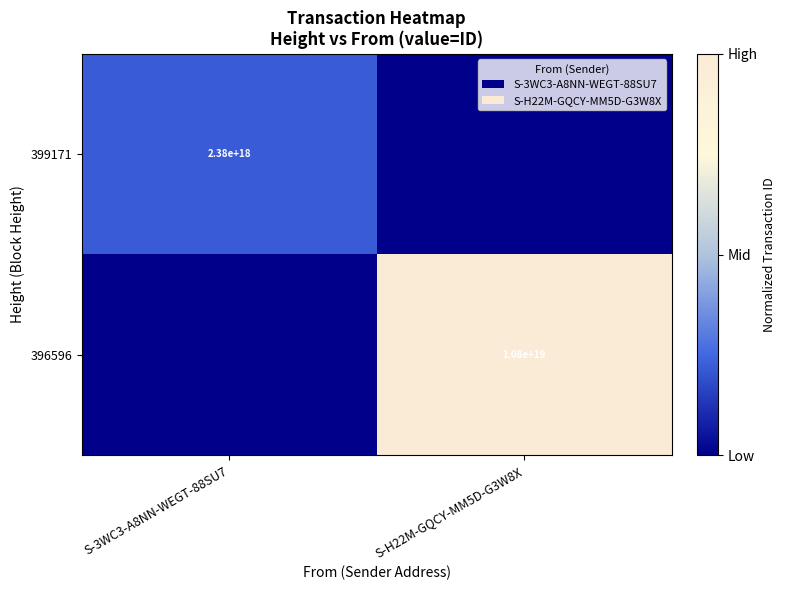

Which category has the lowest value across all series?

S-H22M-GQCY-MM5D-G3W8X